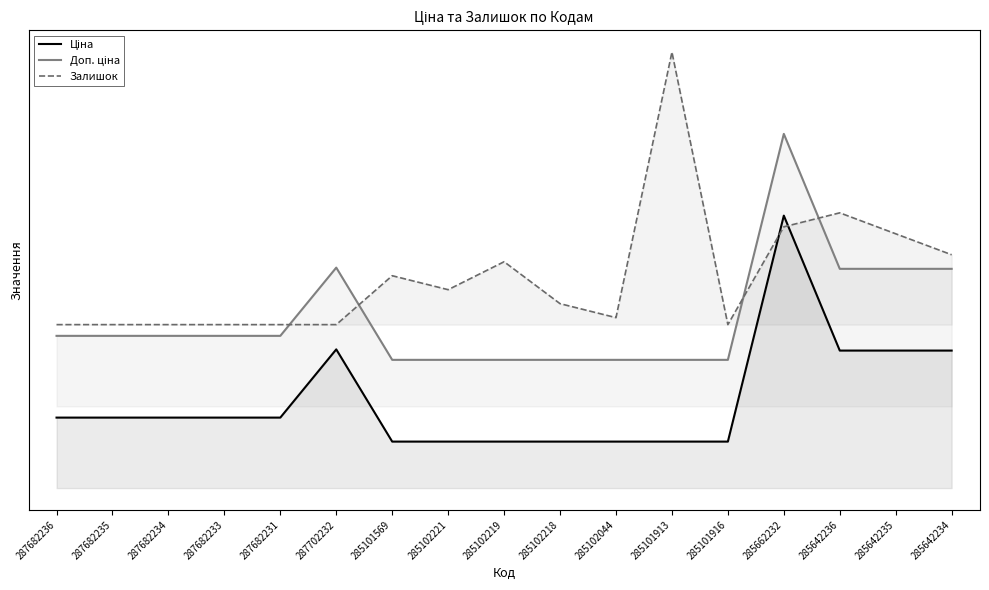

What is the value of the Залишок point at the 17th from the left?

0.9